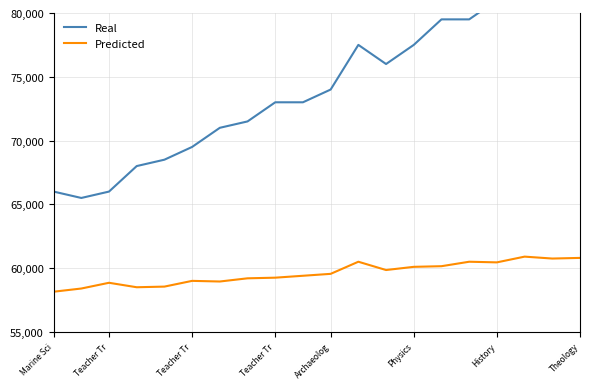

What value does the Predicted series have at History, to the nearest 100?

60400